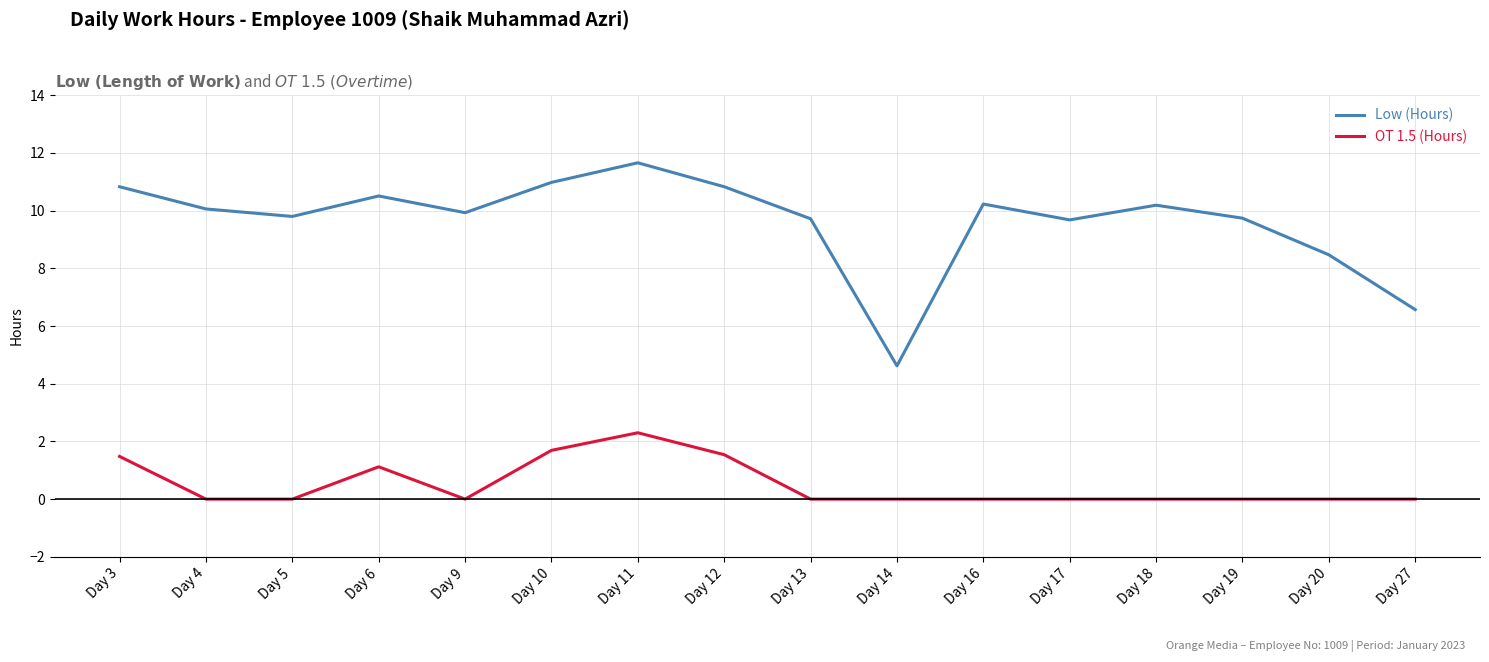

True or false: Low (Hours) has a value of 5.9 at Day 16.

False